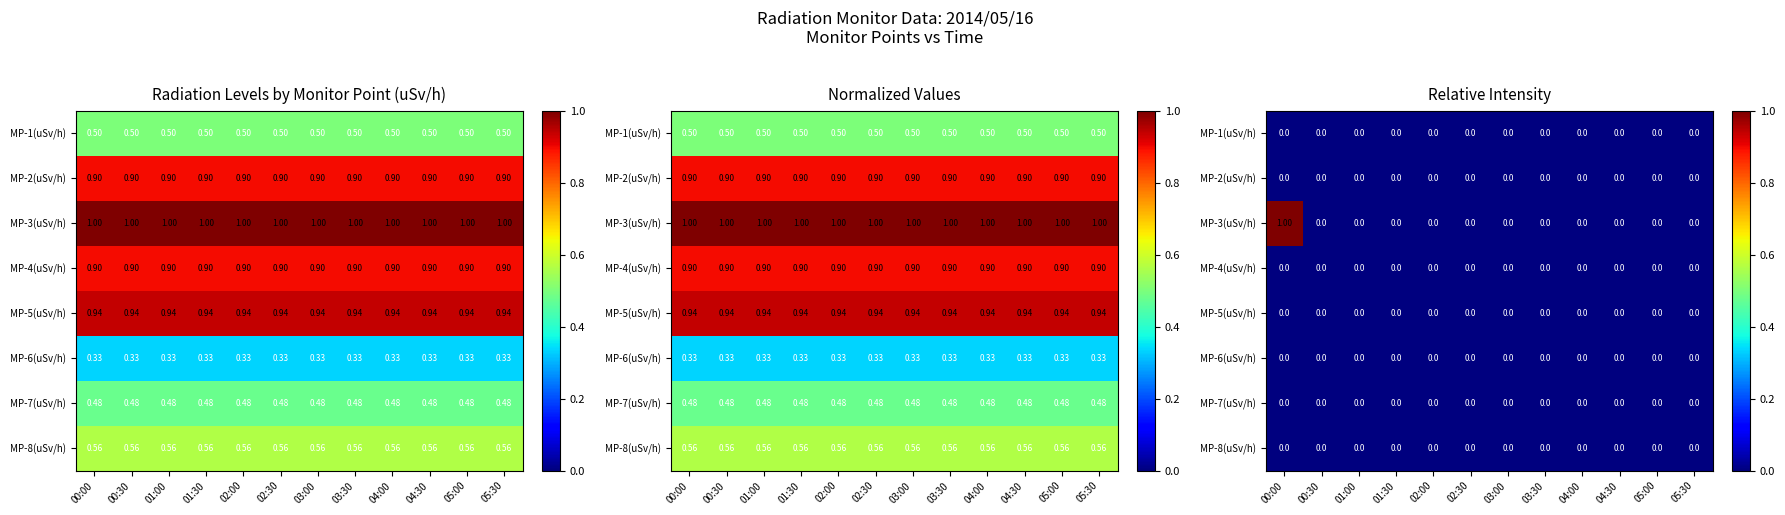

Which has a higher value, 04:00 or 01:30?

04:00